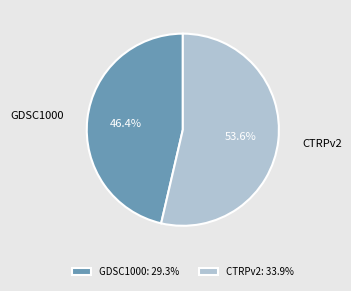

True or false: CTRPv2 accounts for 54% of the total.

True